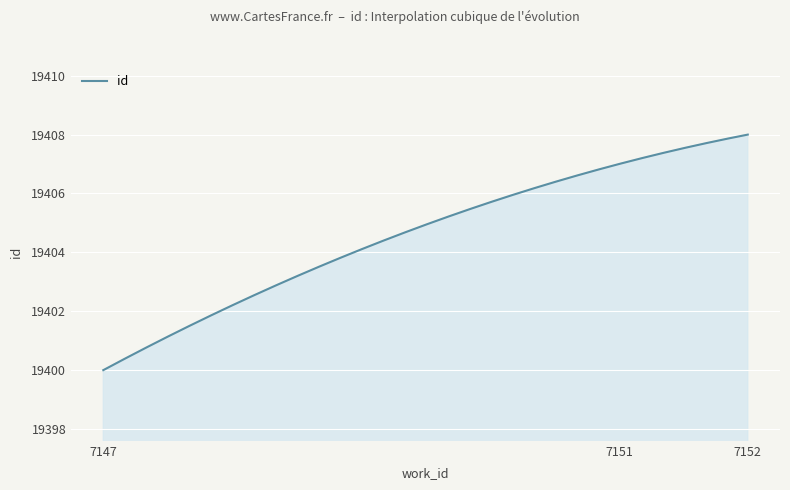

What is the maximum value shown in the chart?

19408.0